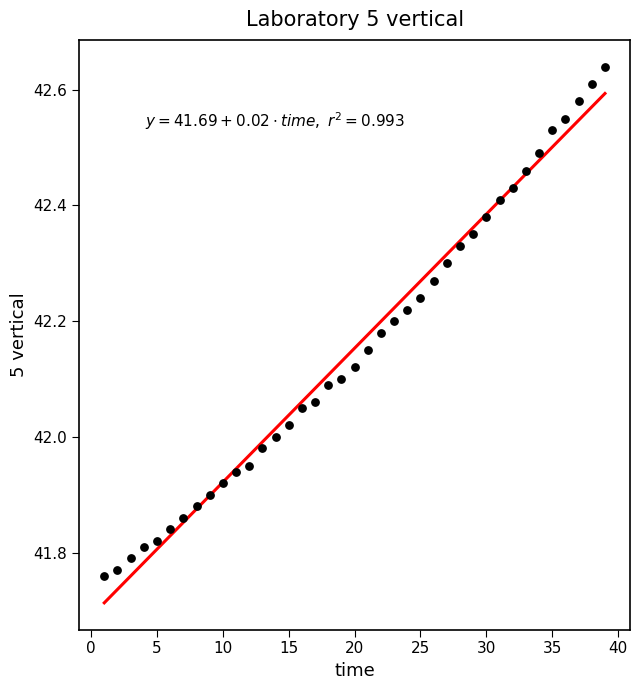

What is the range of X values (max minus min)?

38.0